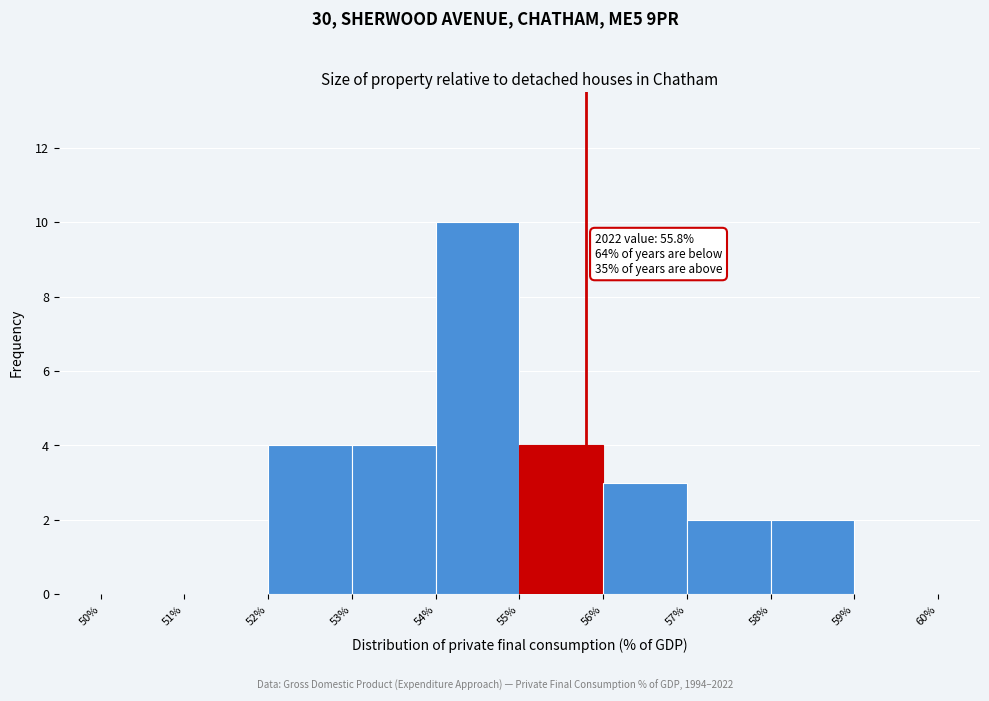

Over which range of the x-axis is the bar tallest?

54% to 55%